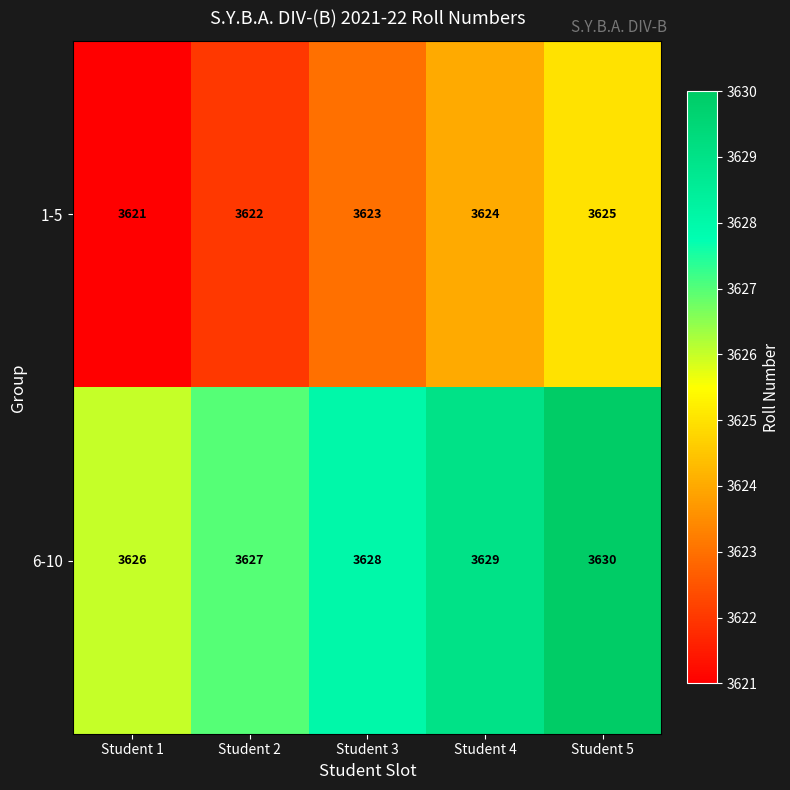

Reading left to right, what are all the values shown in this chart?

1-5: 3621	3622	3623	3624	3625
6-10: 3626	3627	3628	3629	3630